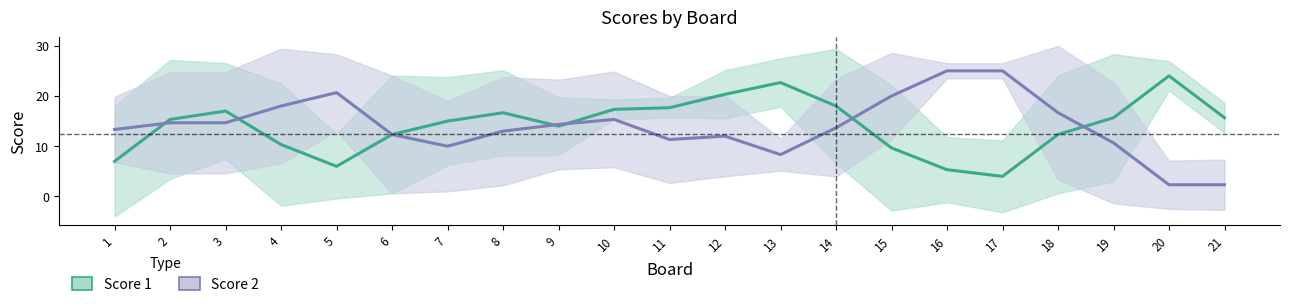

List the labels in order of Score 1 value, smallest first.

17, 16, 5, 1, 15, 4, 6, 18, 9, 7, 2, 19, 21, 8, 3, 10, 11, 14, 12, 13, 20